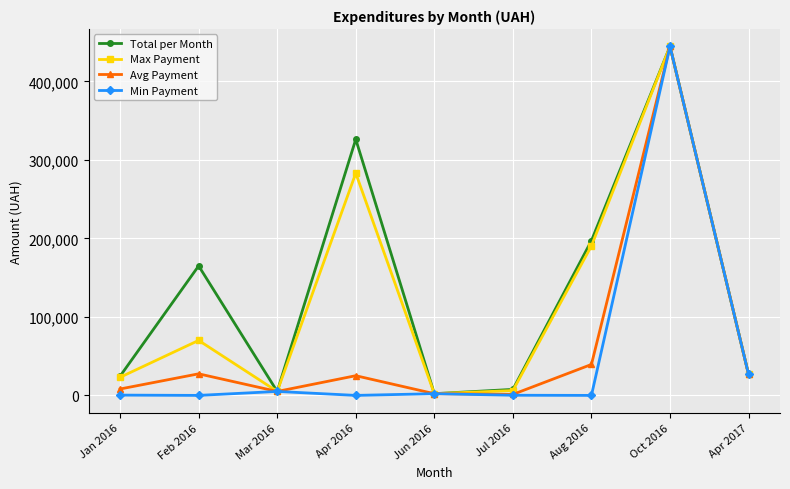

Between Apr 2016 and Oct 2016, which series saw the biggest shift?

Min Payment